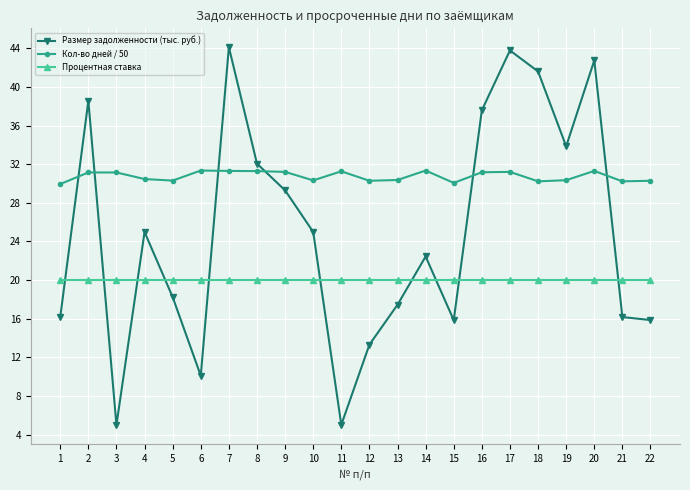

What is the sum of the Процентная ставка values at 2 and 12?

40.0